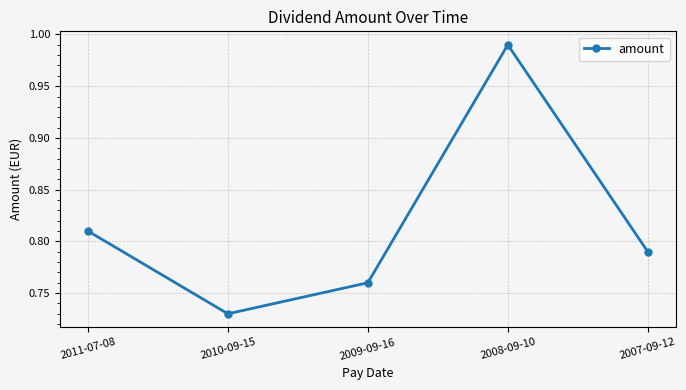

The value at 2008-09-10 is 1.7. True or false?

False